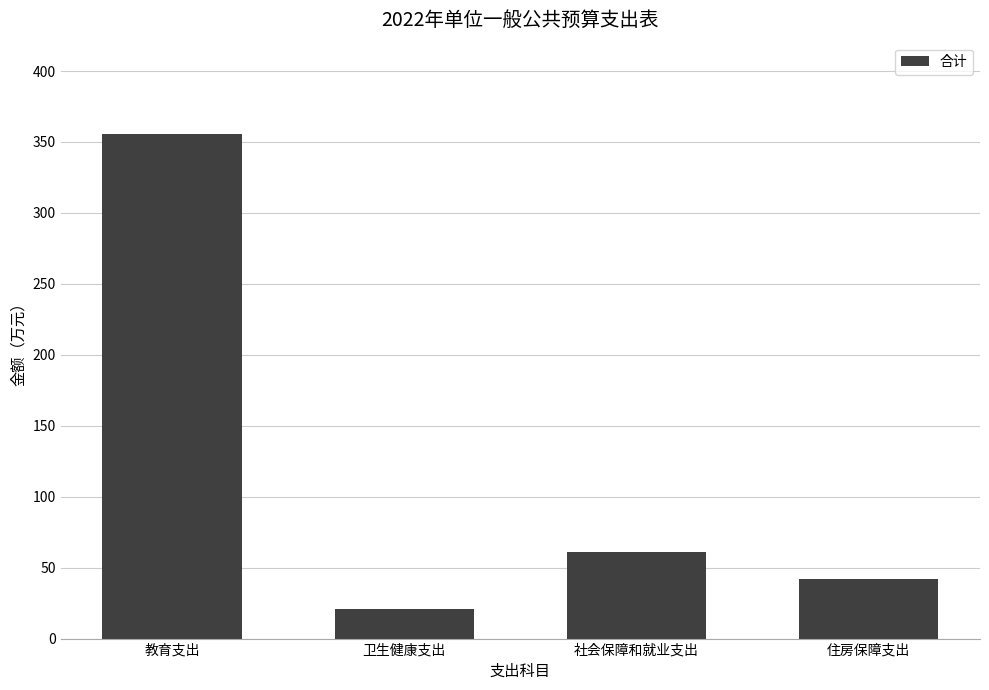

What is the change in value from 卫生健康支出 to 住房保障支出?

+20.8